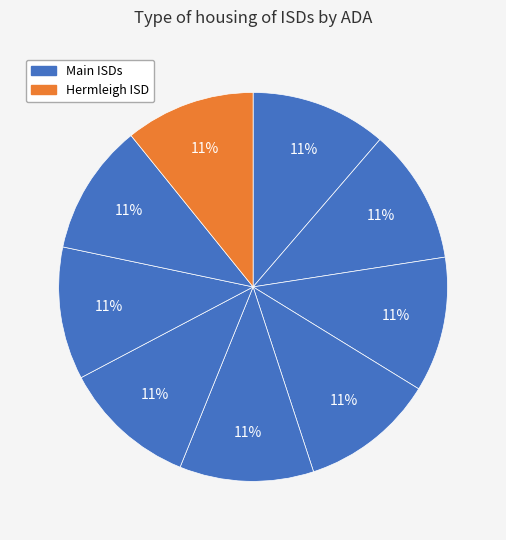

Count the number of slices in the pie.

9